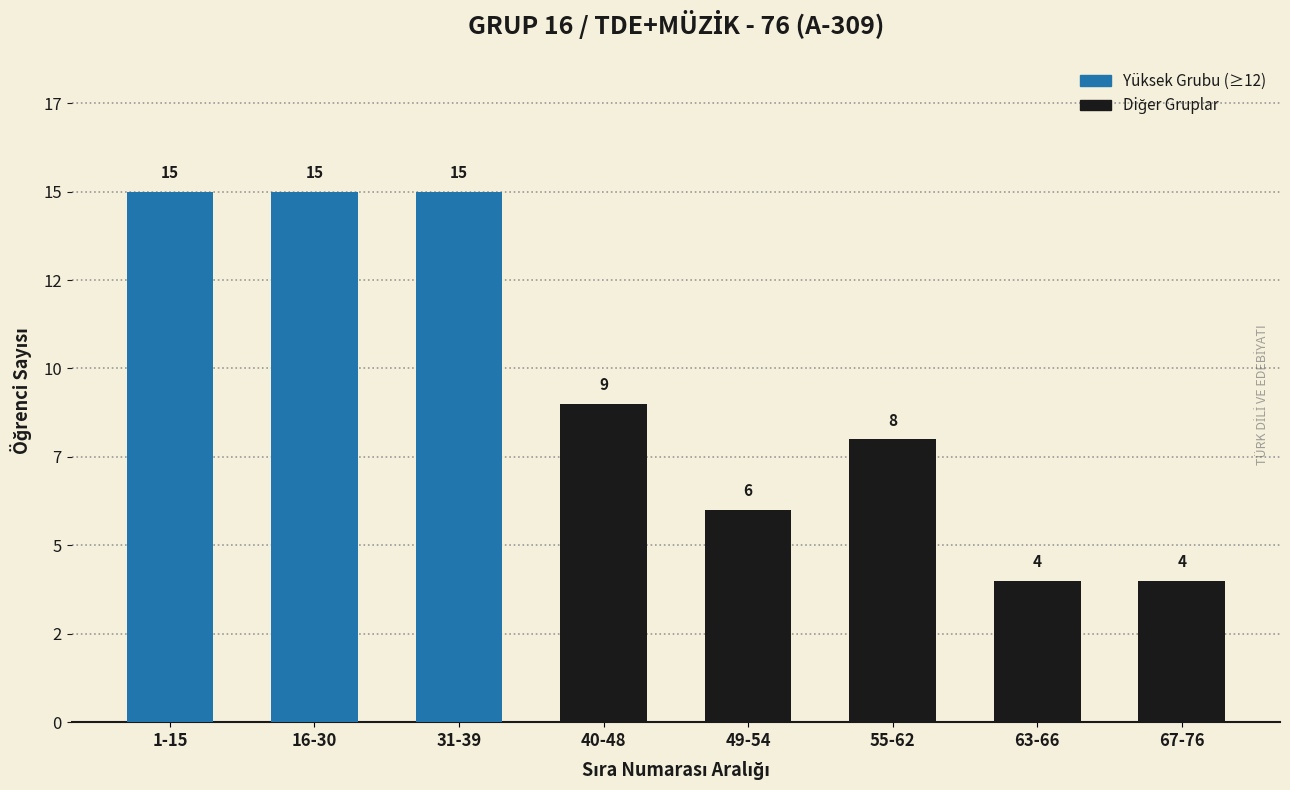

List the labels in order of value, largest first.

1-15, 16-30, 31-39, 40-48, 55-62, 49-54, 63-66, 67-76